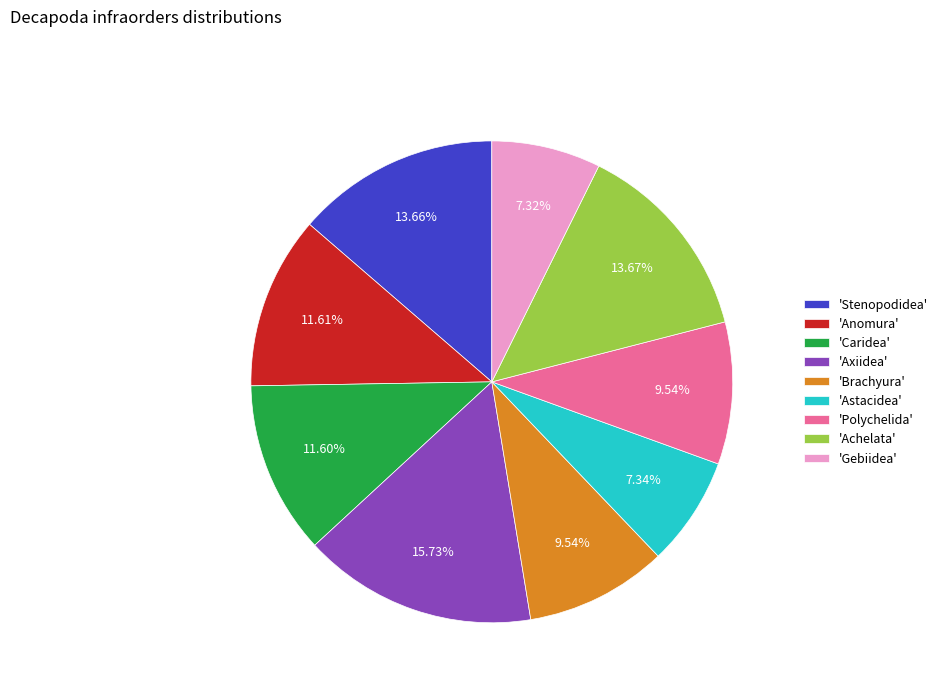

Is the sum of 'Achelata' and 'Axiidea' greater than half?

No